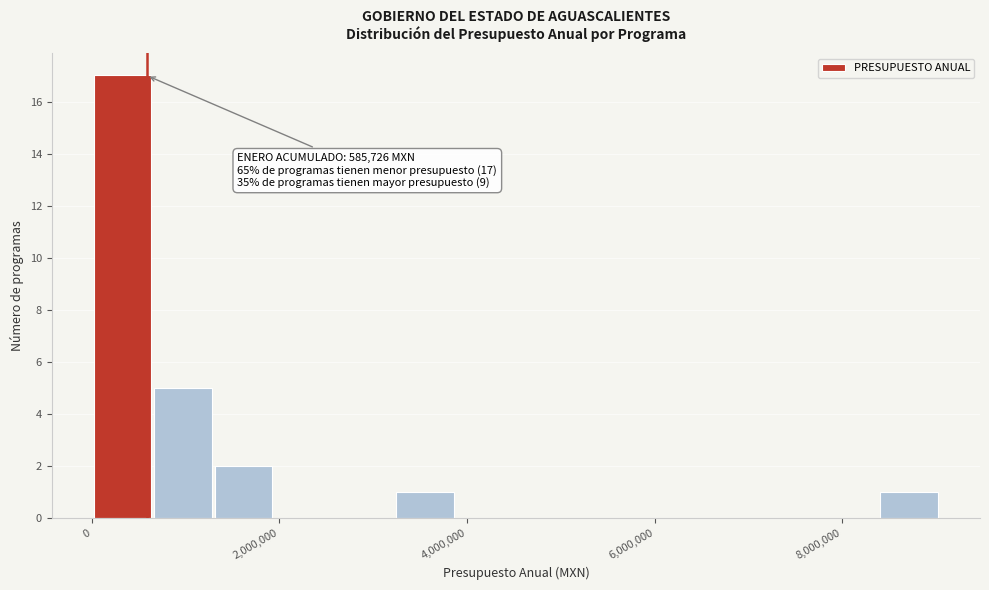

Around what value on the x-axis is the tallest bar? Give the approximate position of its centre, as read against the axis.

400000